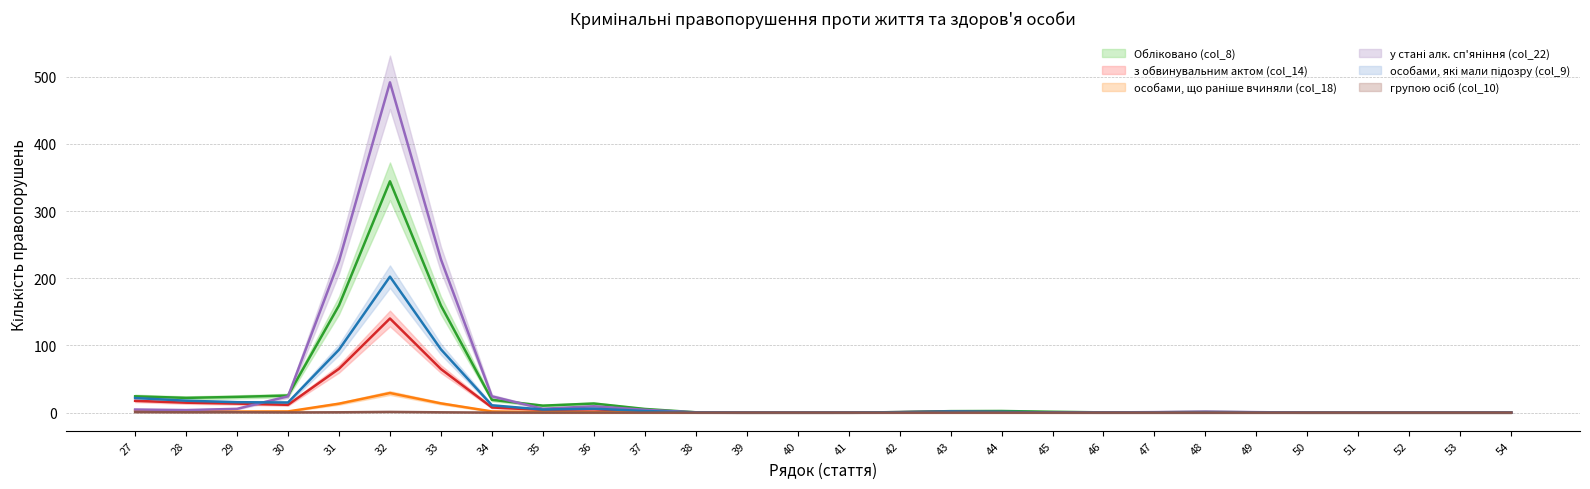

List the series in order of their peak value, lowest first.

групою осіб (col_10), особами, що раніше вчиняли (col_18), з обвинувальним актом (col_14), особами, які мали підозру (col_9), Обліковано (col_8), у стані алк. сп'яніння (col_22)